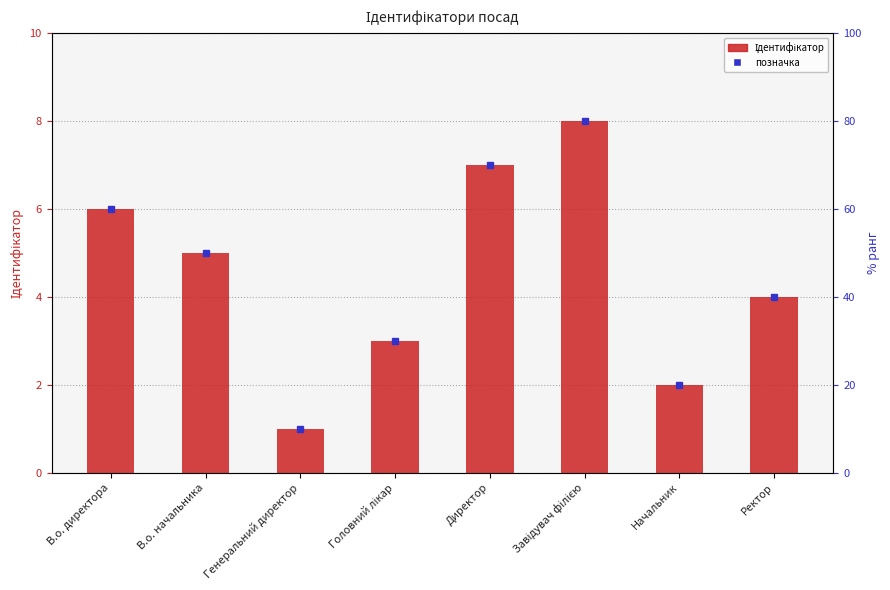

Is it true that the value at Начальник is 2?

True